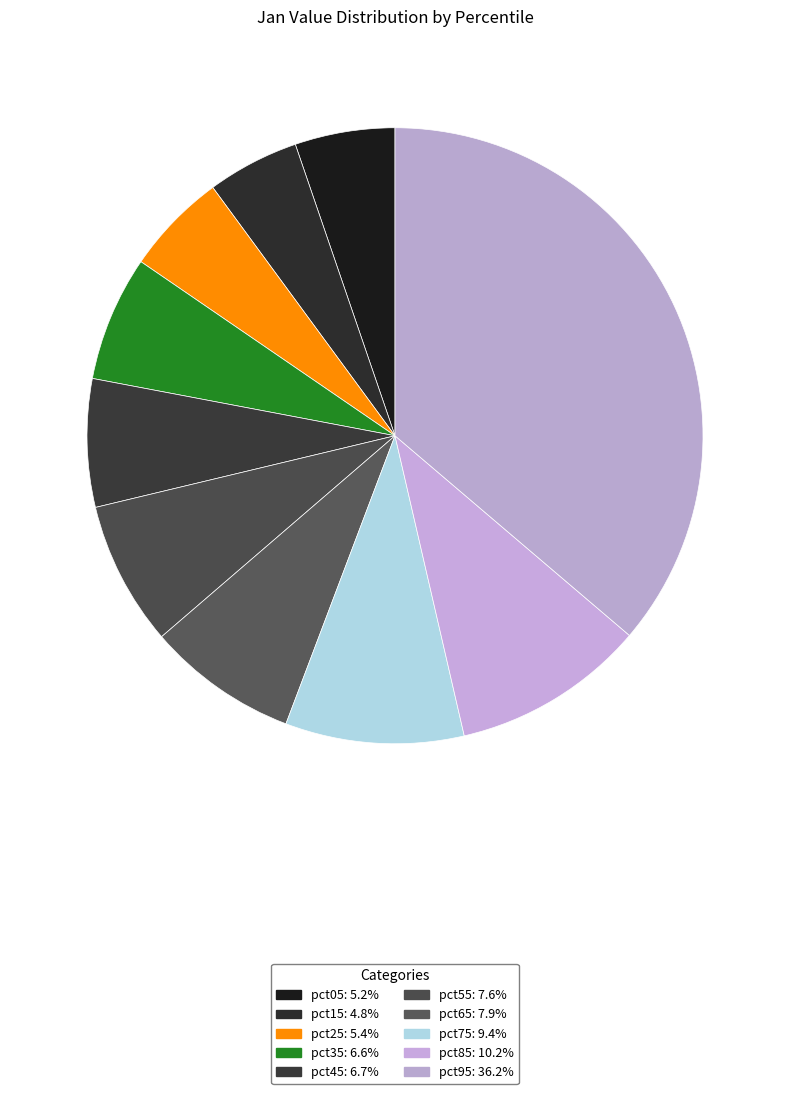

Count the number of slices in the pie.

10